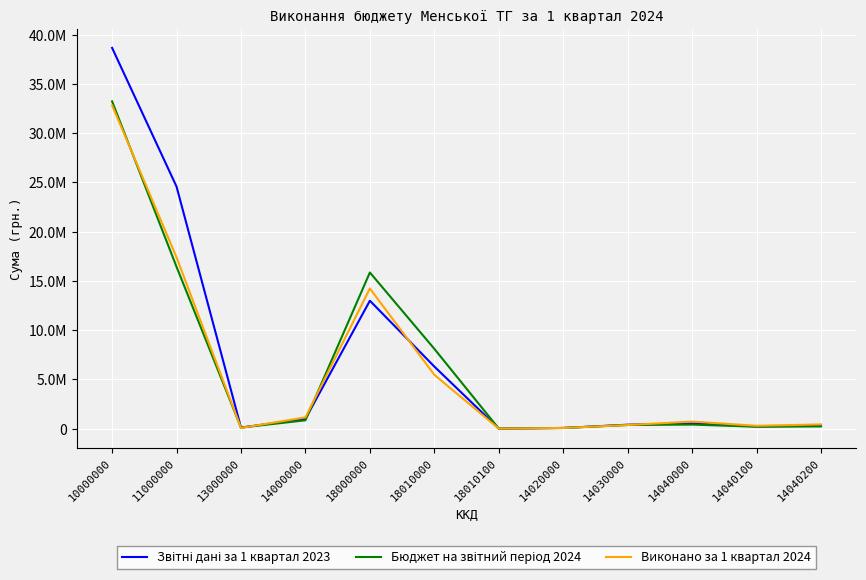

After their last crossing, which series has the higher values: Бюджет на звітний період 2024 or Звітні дані за 1 квартал 2023?

Звітні дані за 1 квартал 2023